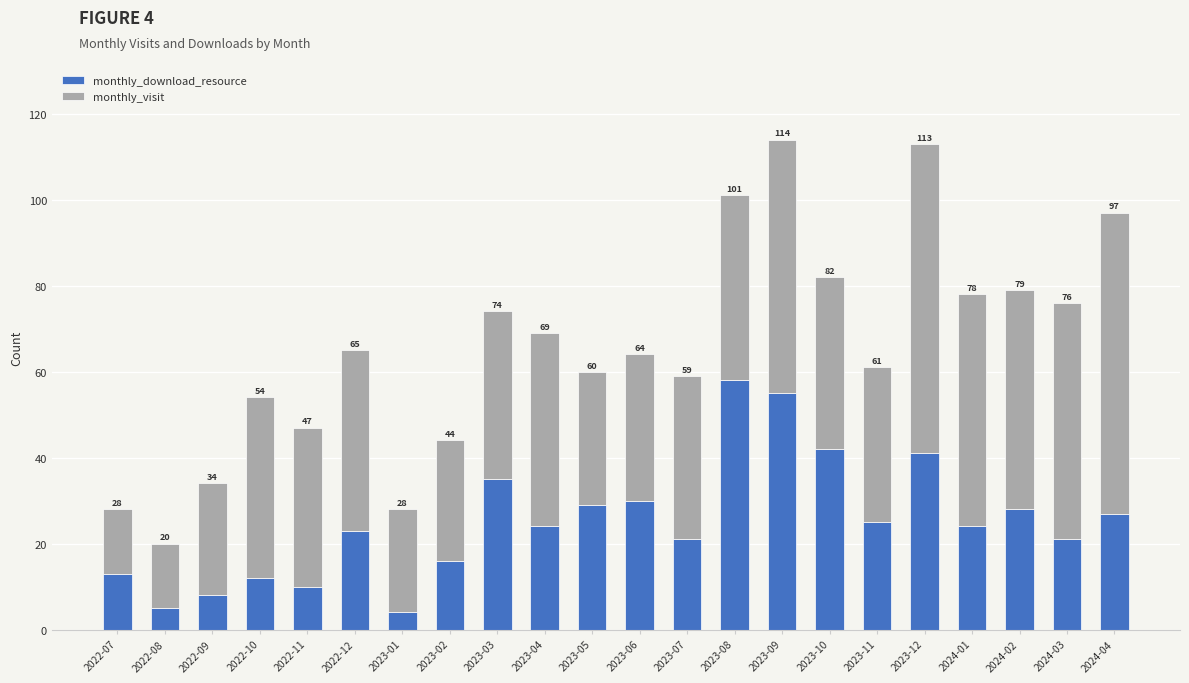

The value of monthly_download_resource at 2023-03 is 56. True or false?

False